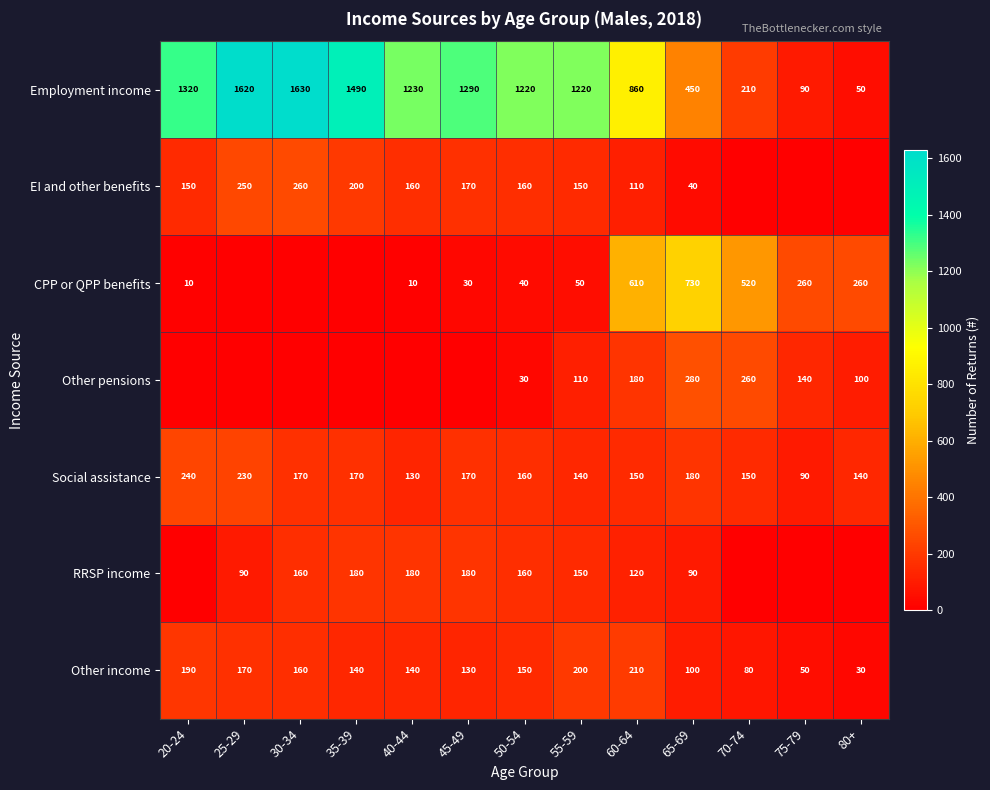

What is the sum of all Employment income values?

12680